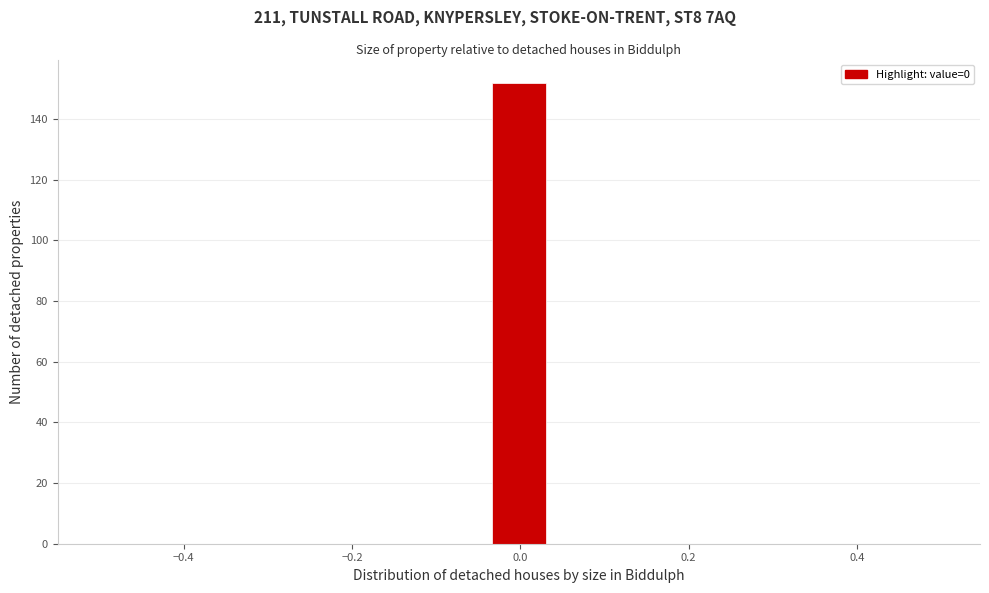

Read against the x-axis, roughly where is the centre of the tallest bar?

0.00